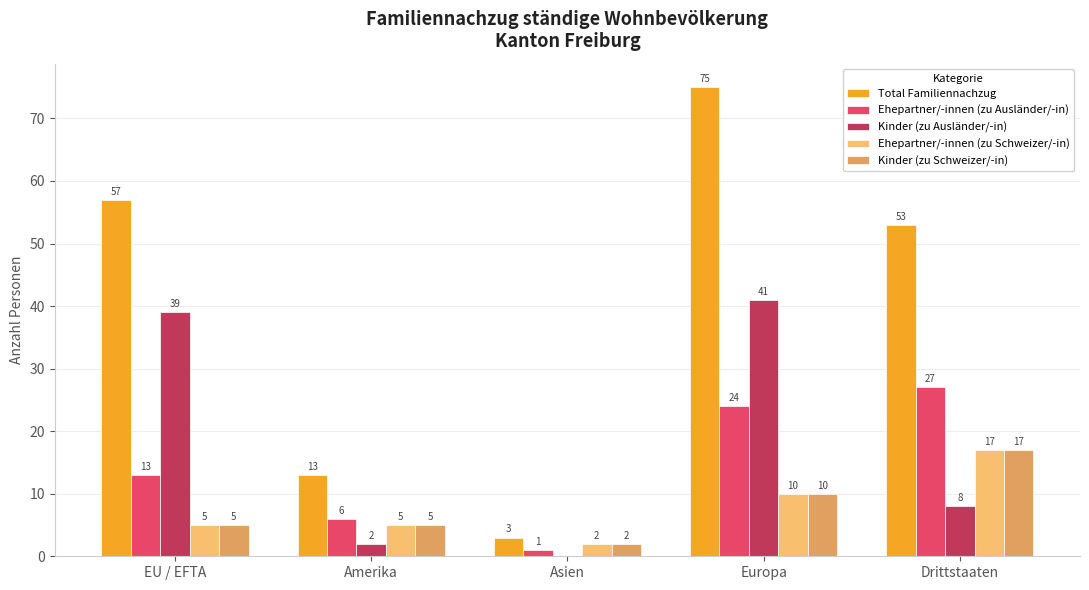

What is the approximate value of Ehepartner/-innen (zu Ausländer/-in) at Amerika?

6